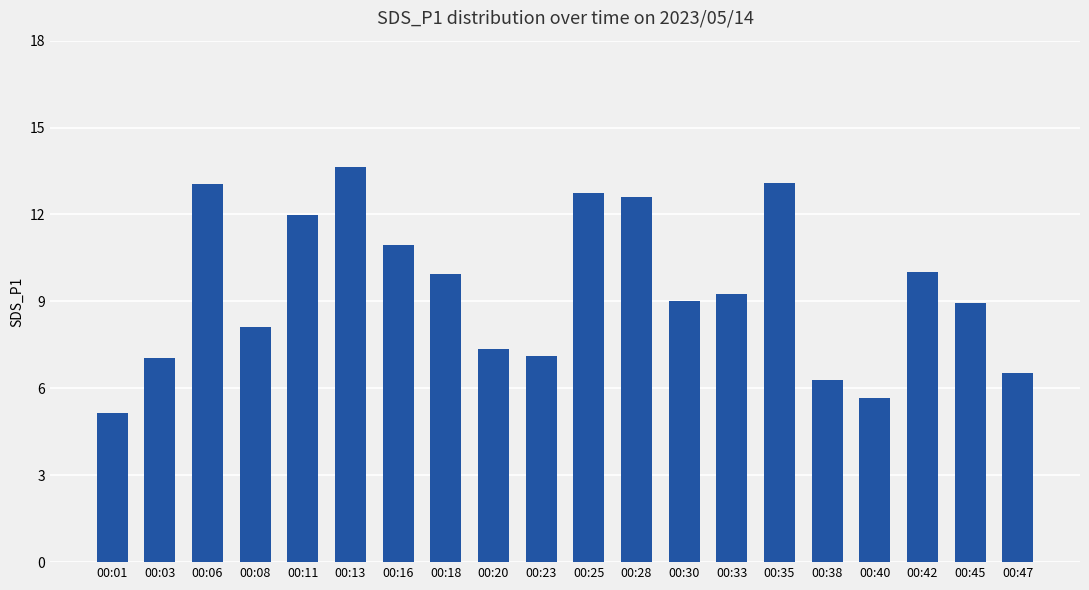

At which category does the chart reach its minimum across all series?

00:01